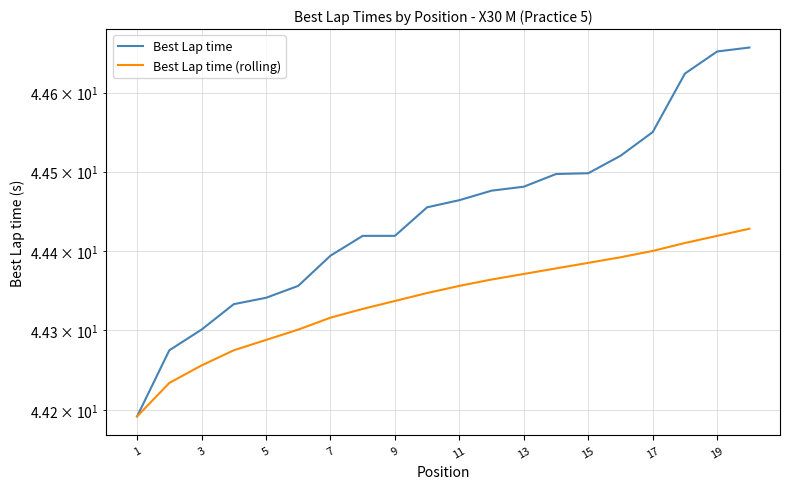

Does the chart have visible grid lines?

Yes